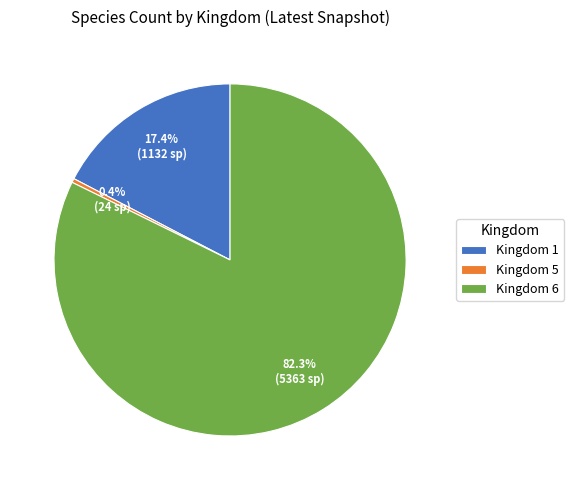

How many slices are in this pie chart?

3